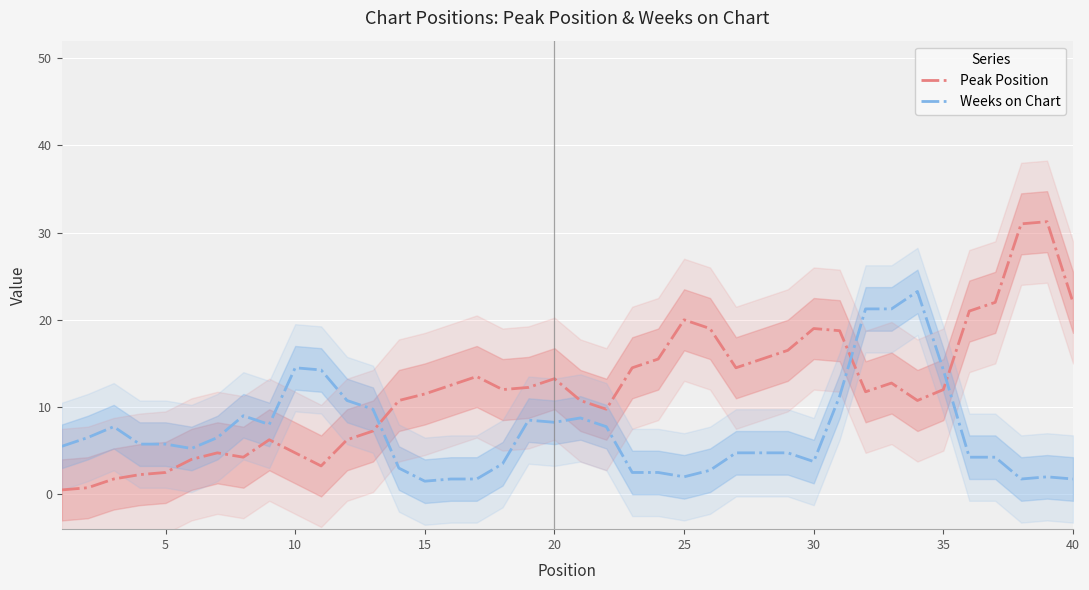

How many distinct data groups are displayed?

2